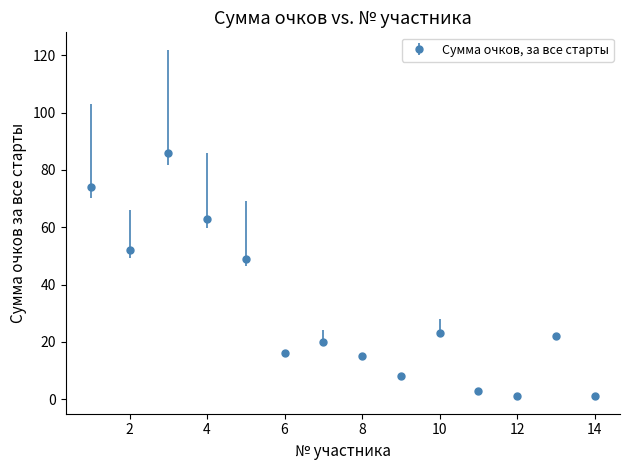

What is the maximum value shown in the chart?

86